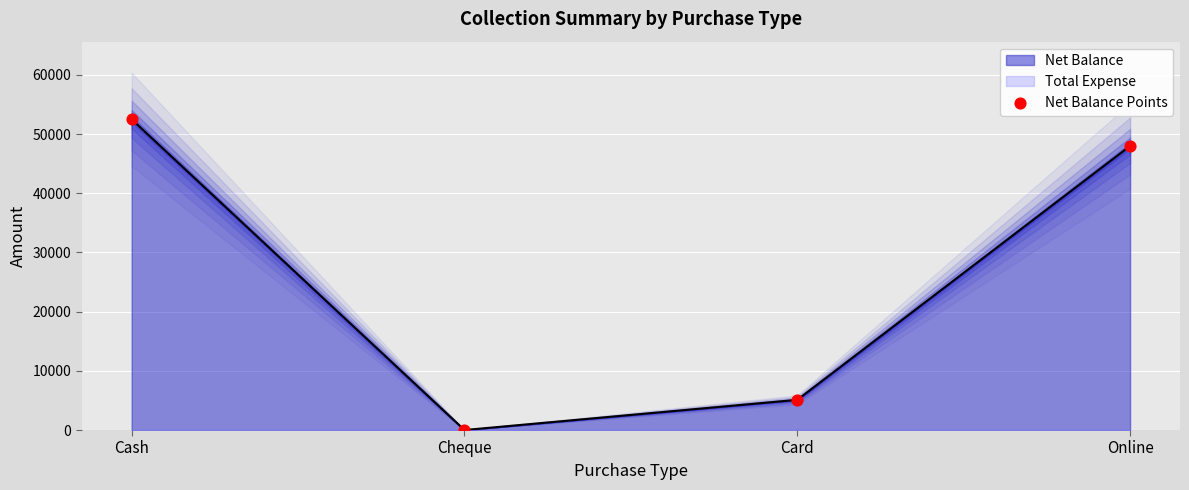

Between Card and Online, which is larger?

Online